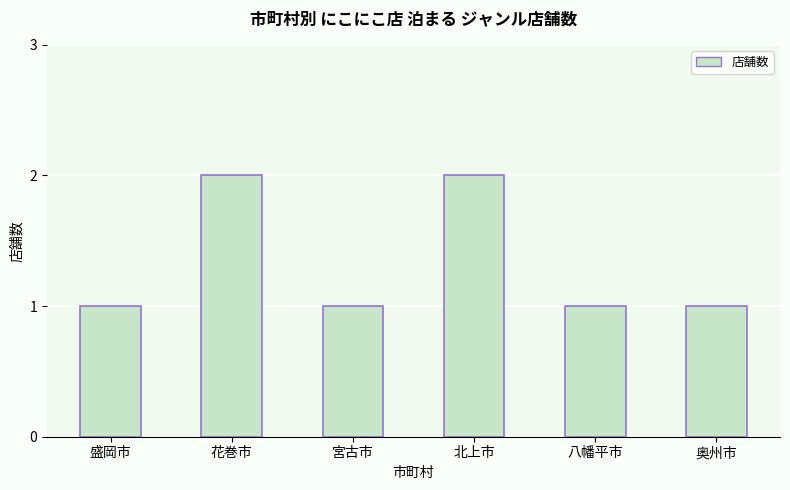

Reading left to right, extract all data points from this chart.

盛岡市=1	花巻市=2	宮古市=1	北上市=2	八幡平市=1	奥州市=1